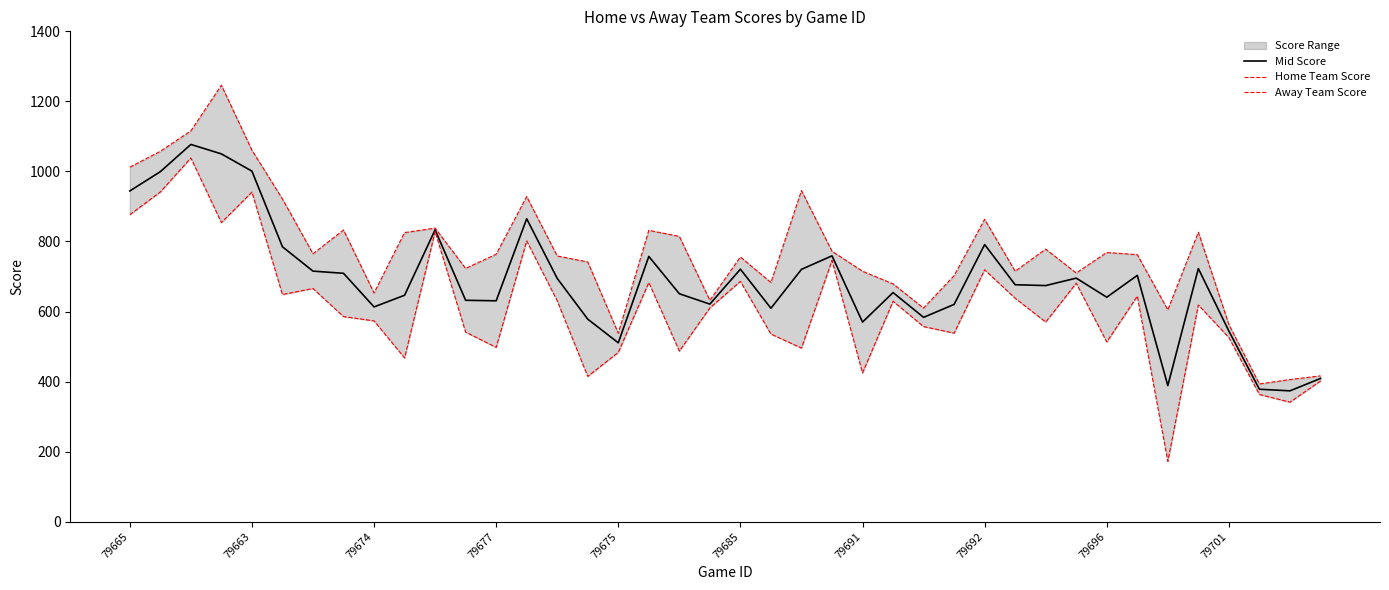

Where is Home Team Score nearest to the value 819?

18